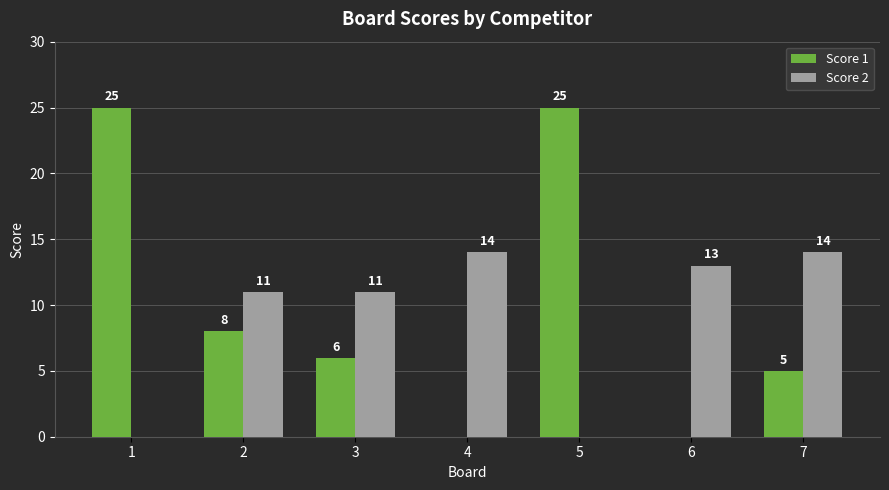

Which series changed the most between 2 and 3?

Score 1